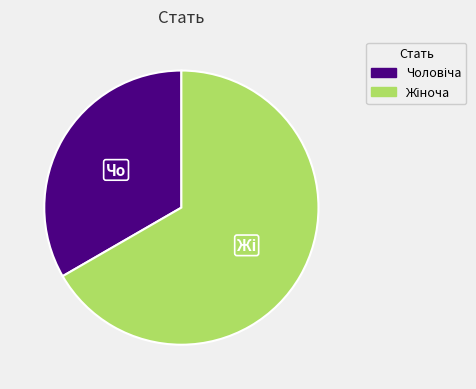

Does any single category account for the majority?

Yes